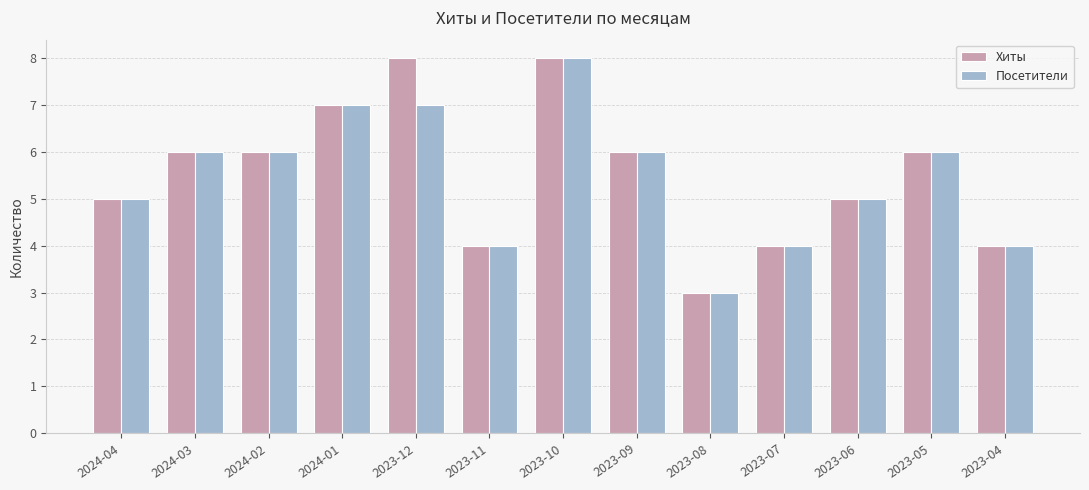

What is the sum of the Хиты values at 2023-11 and 2024-04?

9